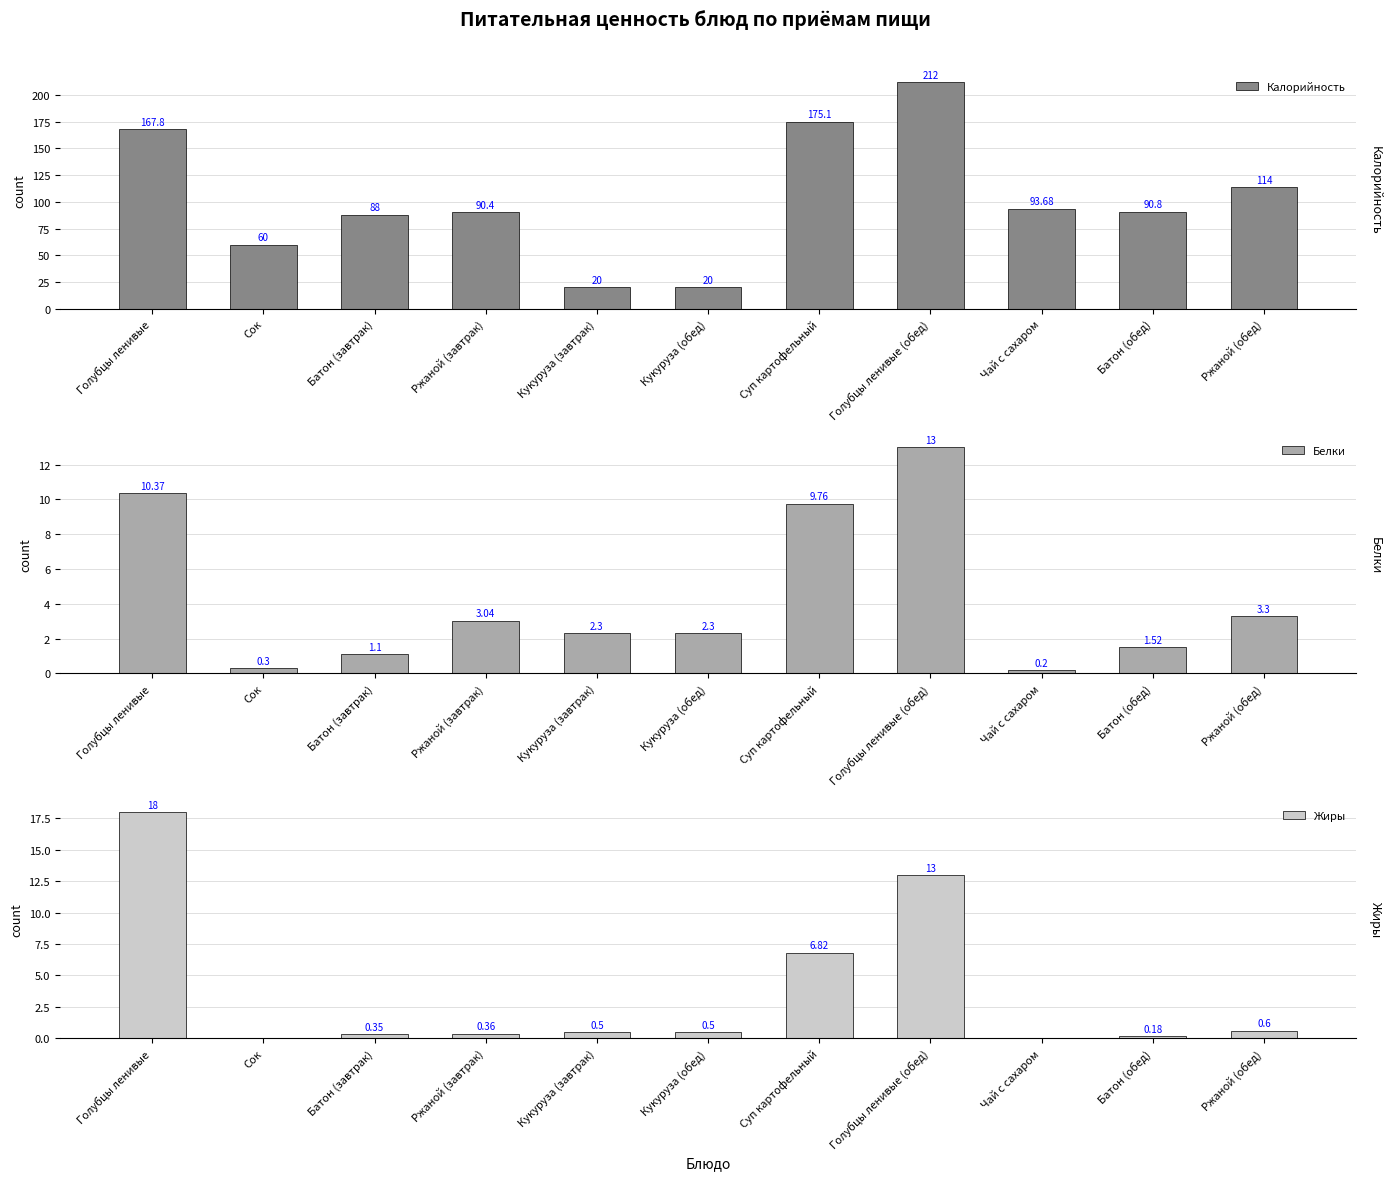

Reading left to right, transcribe all the data shown in this chart.

Калорийность: Голубцы ленивые=167.8	Сок=60.0	Батон (завтрак)=88.0	Ржаной (завтрак)=90.4	Кукуруза (завтрак)=20.0	Кукуруза (обед)=20.0	Суп картофельный=175.1	Голубцы ленивые (обед)=212.0	Чай с сахаром=93.7	Батон (обед)=90.8	Ржаной (обед)=114.0
Белки: Голубцы ленивые=10.4	Сок=0.3	Батон (завтрак)=1.1	Ржаной (завтрак)=3.0	Кукуруза (завтрак)=2.3	Кукуруза (обед)=2.3	Суп картофельный=9.8	Голубцы ленивые (обед)=13.0	Чай с сахаром=0.2	Батон (обед)=1.5	Ржаной (обед)=3.3
Жиры: Голубцы ленивые=18.0	Сок=0.0	Батон (завтрак)=0.3	Ржаной (завтрак)=0.4	Кукуруза (завтрак)=0.5	Кукуруза (обед)=0.5	Суп картофельный=6.8	Голубцы ленивые (обед)=13.0	Чай с сахаром=0.0	Батон (обед)=0.2	Ржаной (обед)=0.6